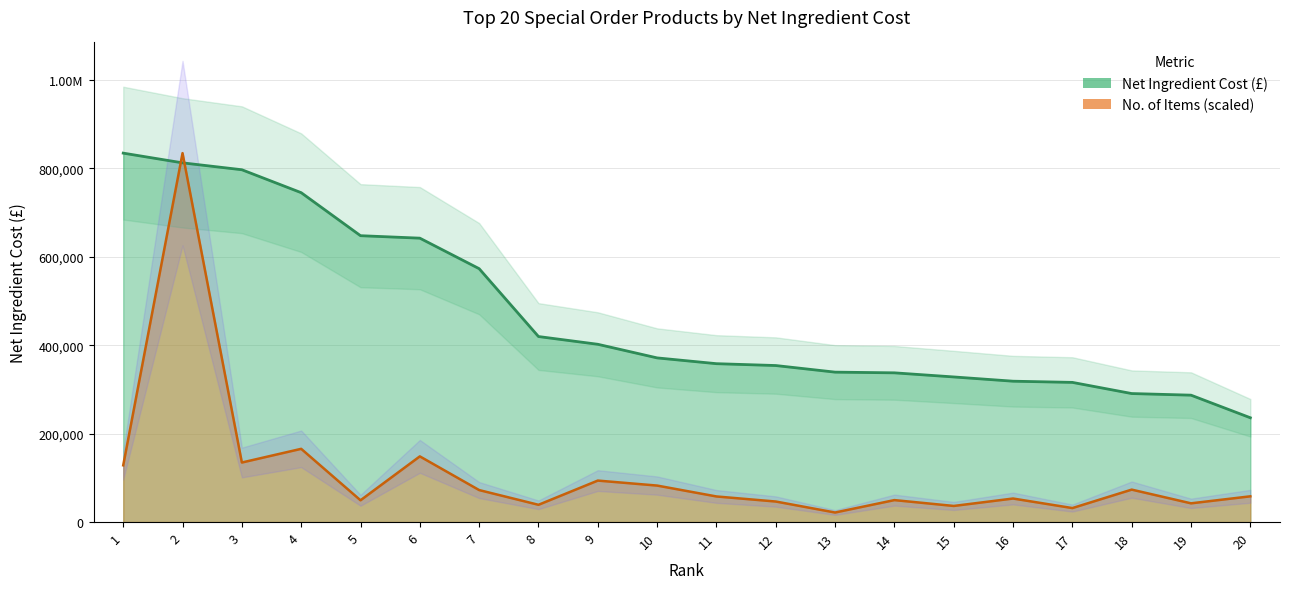

Which series ends up on top after the final intersection of No. Of Items and Net Ingredient Cost?

Net Ingredient Cost